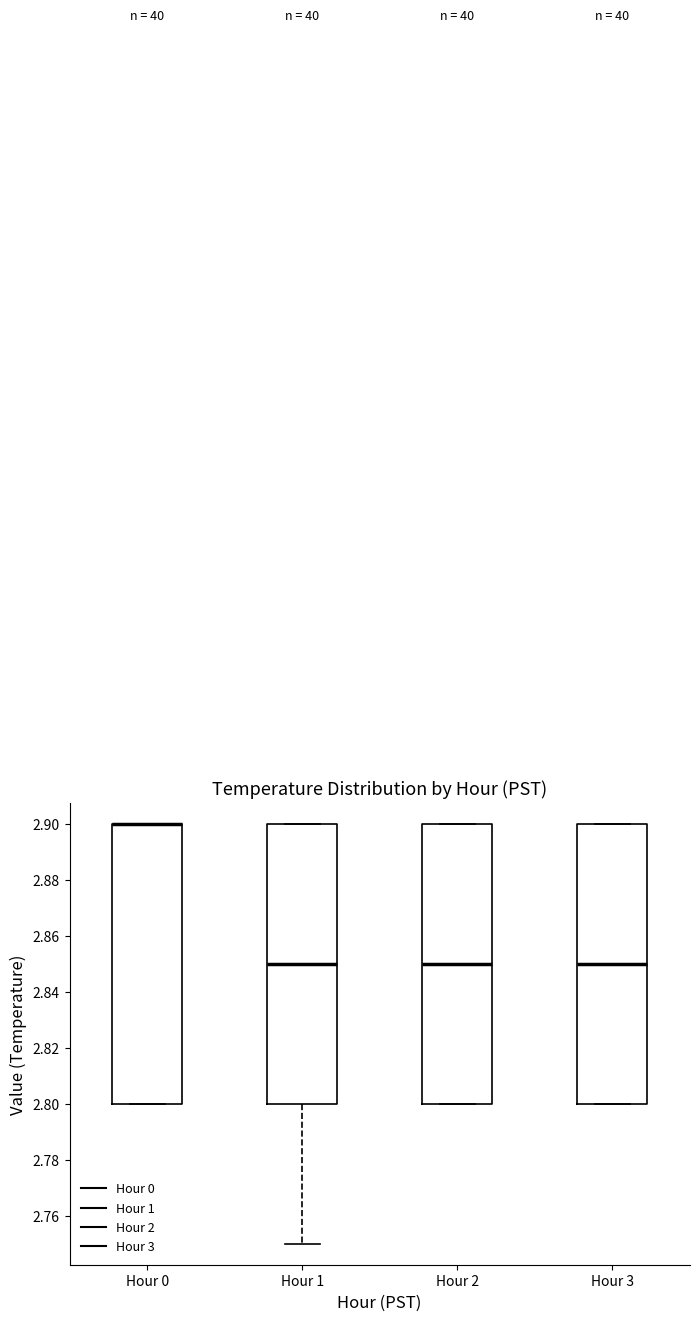

Where is the lower edge of the box for Hour 2 on the y-axis? The values are not printed on the chart, so give them approximately, as read against the axis.

2.80